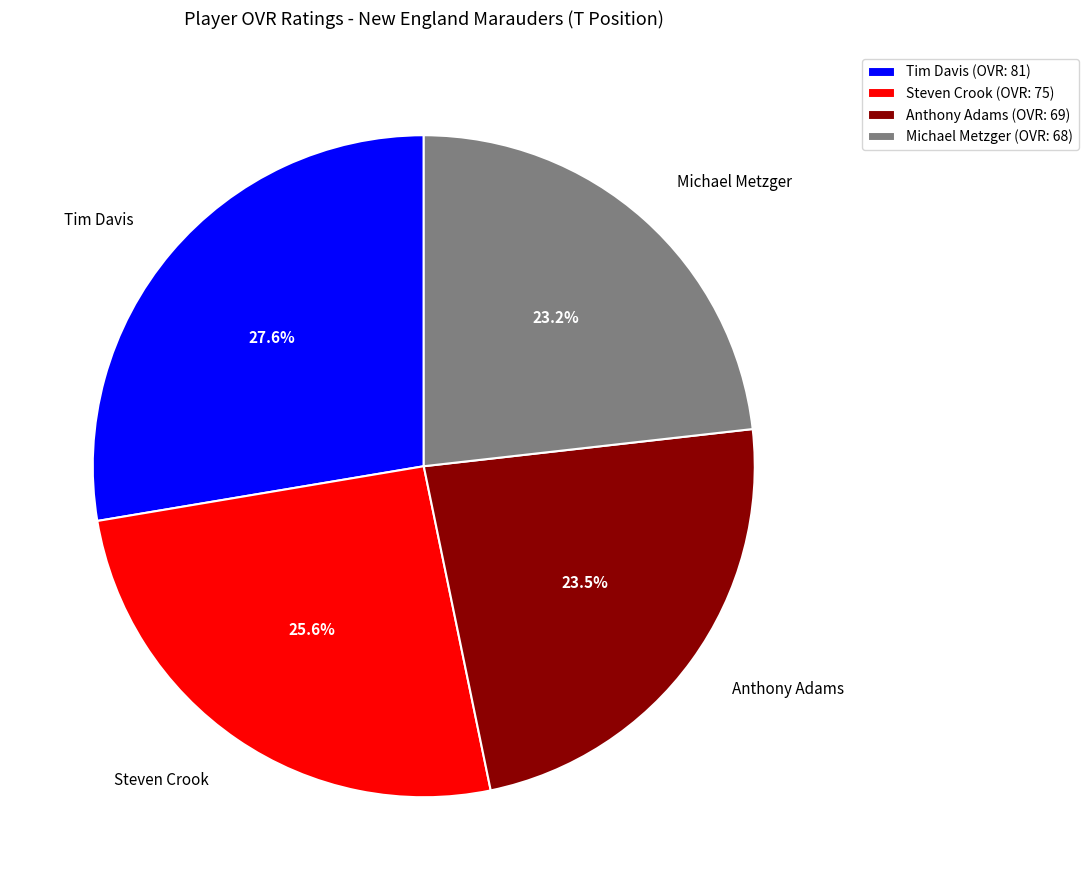

Between Michael Metzger and Steven Crook, which is larger?

Steven Crook